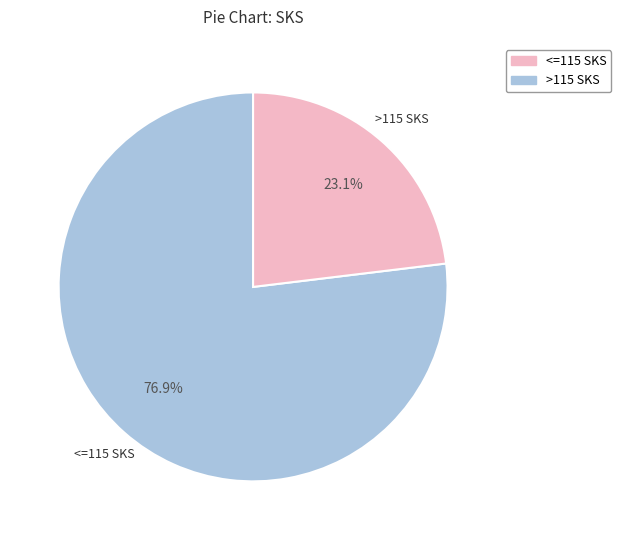

Is there a majority slice in this chart?

Yes